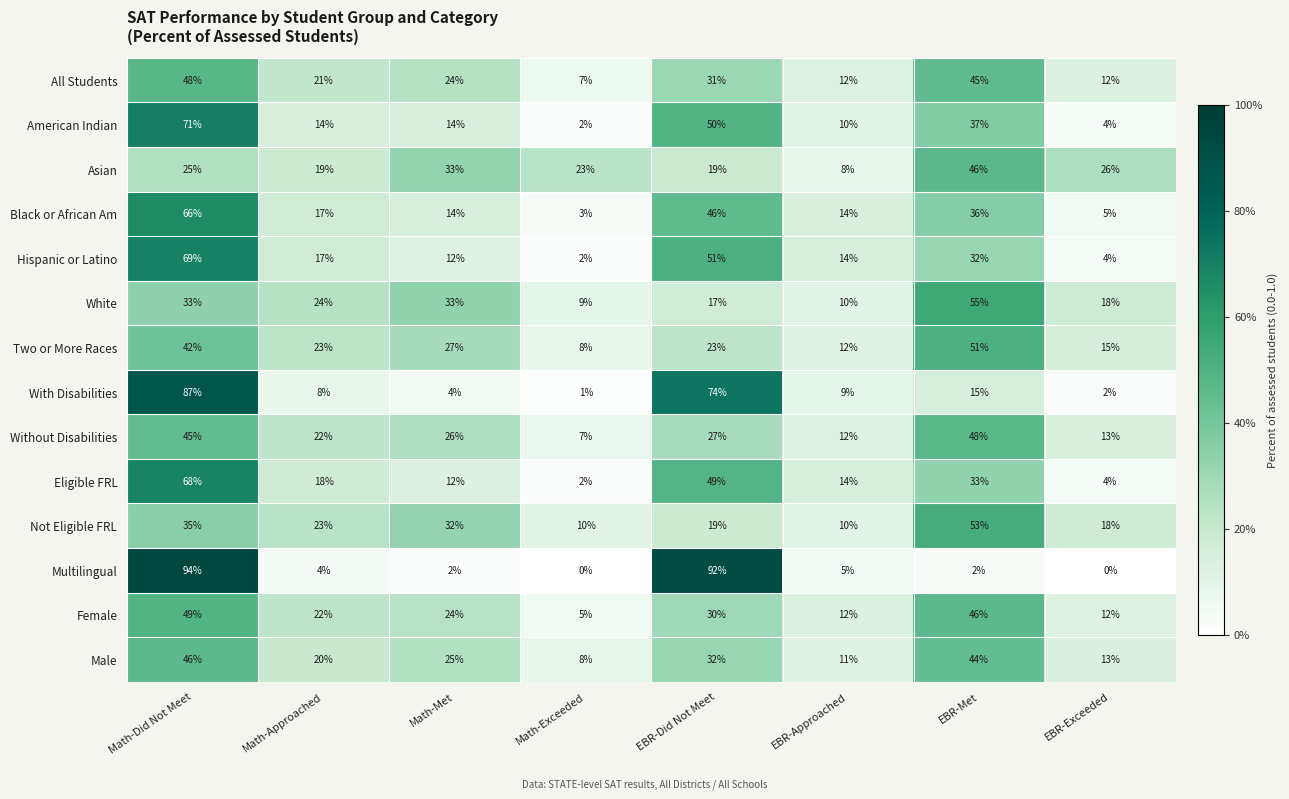

The value of Asian at EBR-Met is 60. True or false?

False